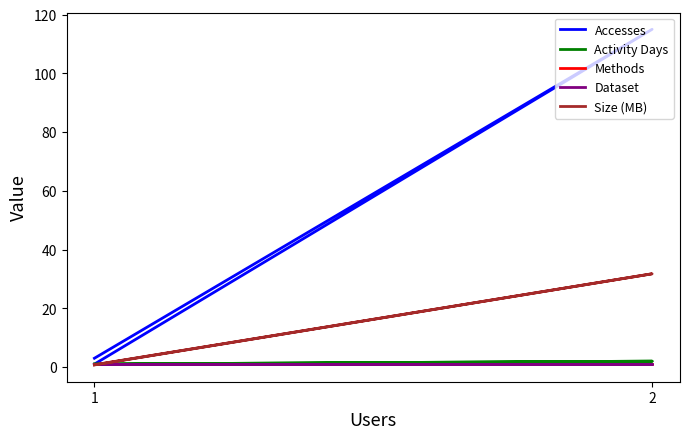

Where is Accesses nearest to the value 58?

1